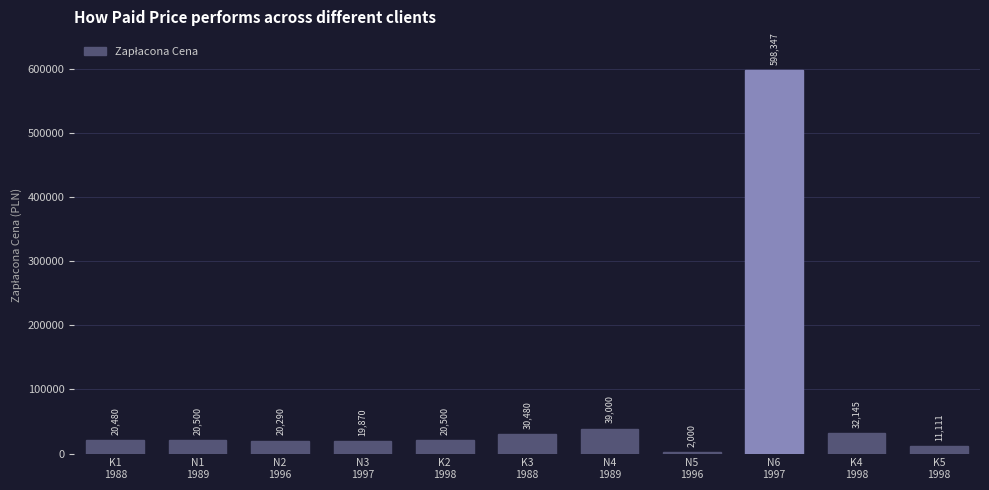

What is the sum of all values?

814723